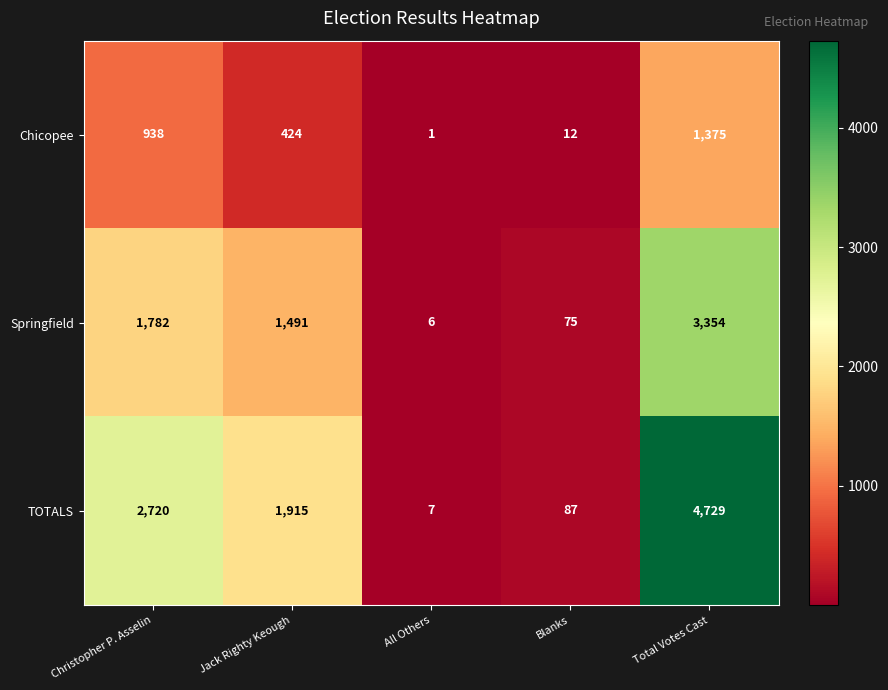

How many series are shown in this chart?

3